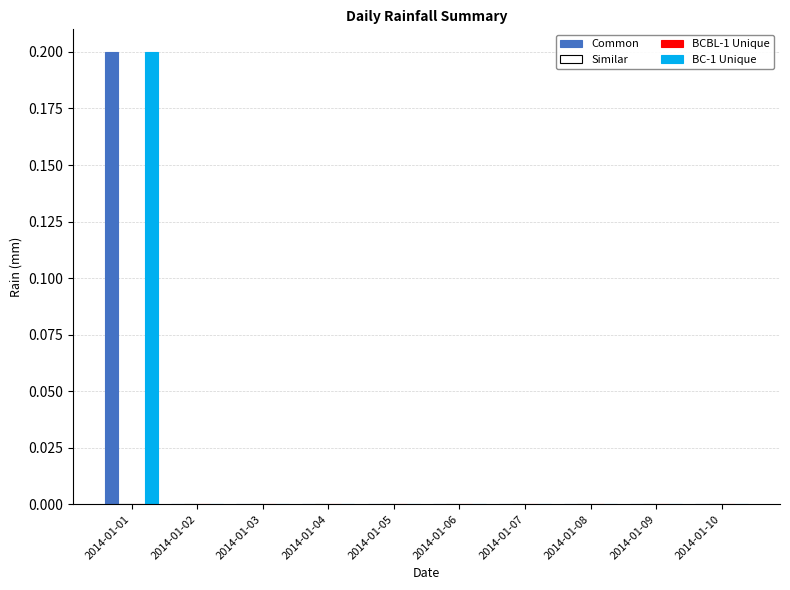

What are all the series names shown in the legend?

Common, Similar, BCBL-1 Unique, BC-1 Unique